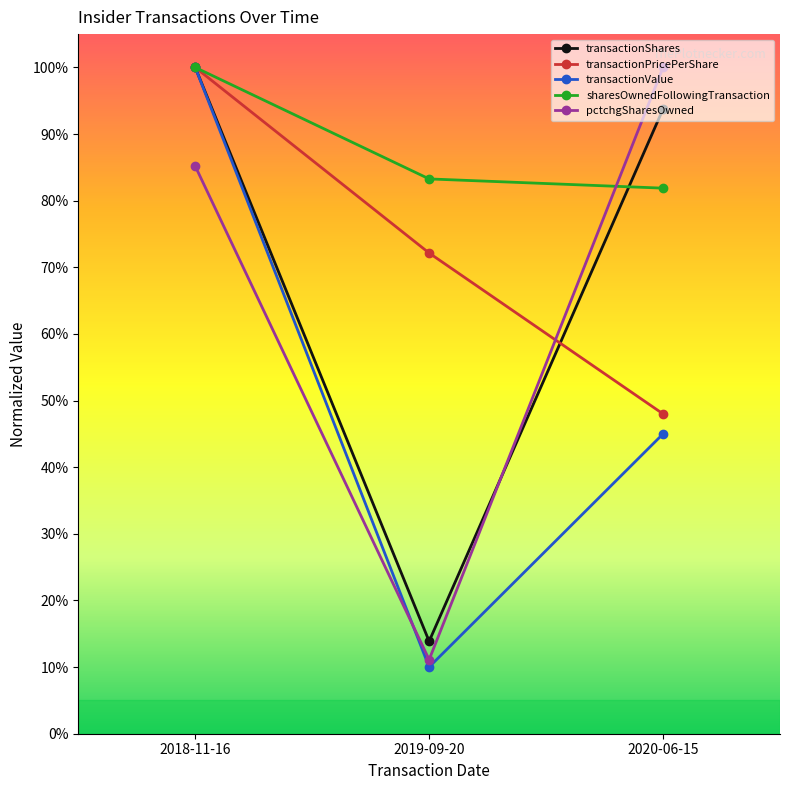

What is the label of the 3rd point from the right?

2018-11-16